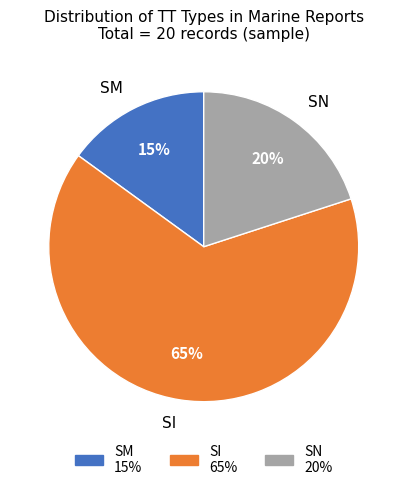

To the nearest percent, what is the combined percentage of SN and SM?

35%